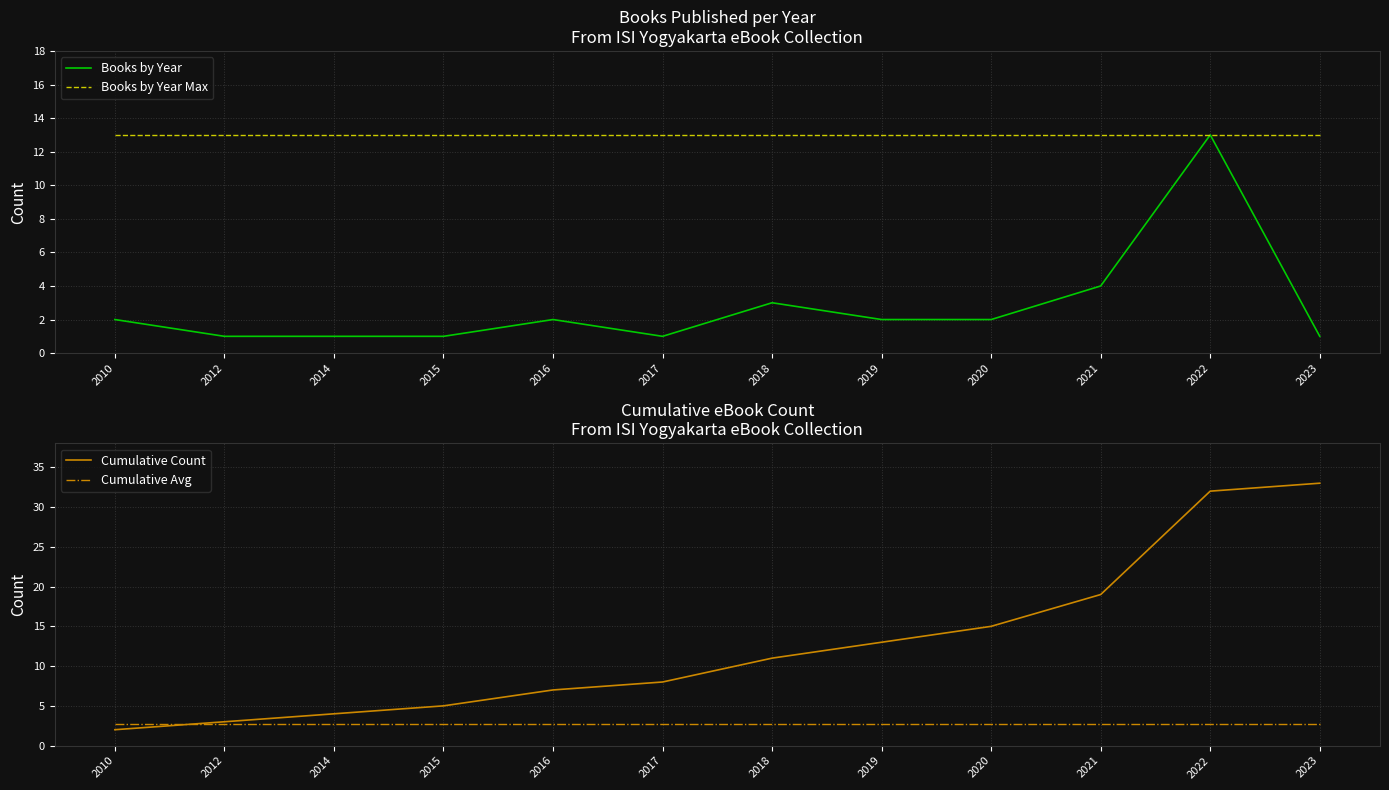

What is the value of the Books by Year Max point at the 11th from the left?

13.0